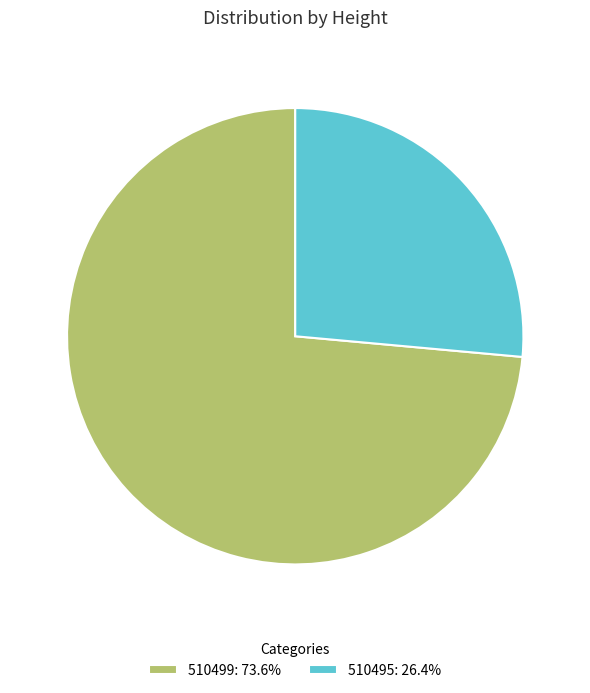

What is the ratio of the value at 510499 to the value at 510495?

2.8